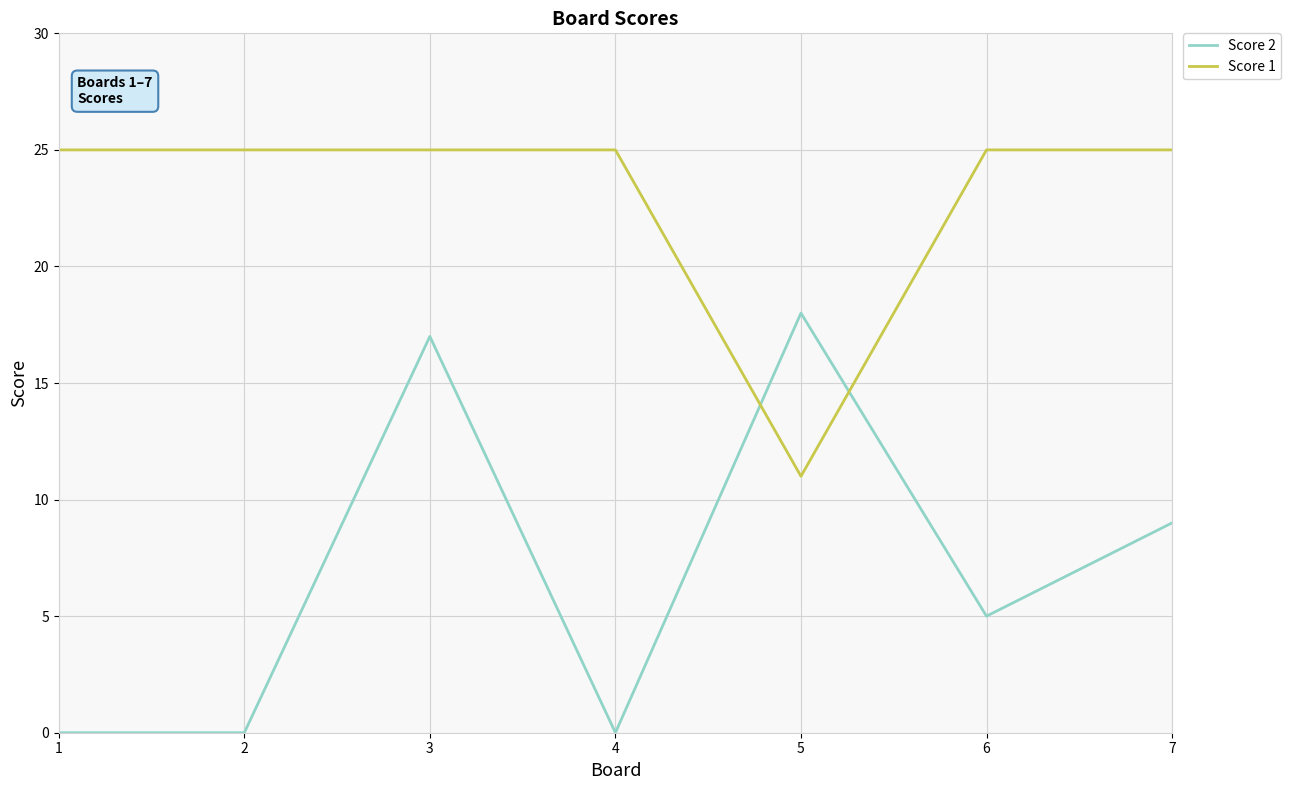

Between which two adjacent categories do Score 2 and Score 1 first intersect?

4 and 5